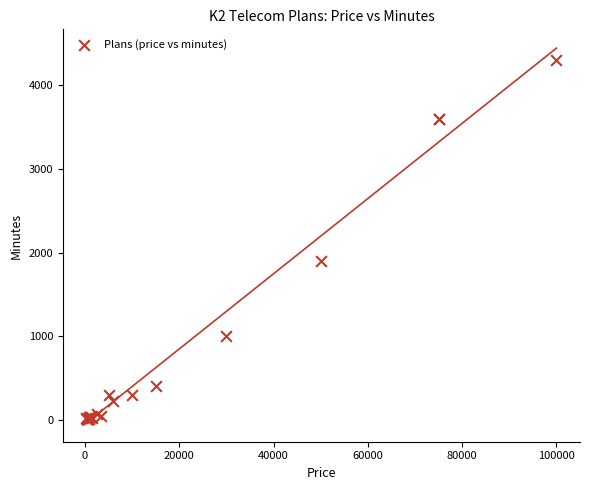

What Y value in the scatter plot is closest to 2153?

1900